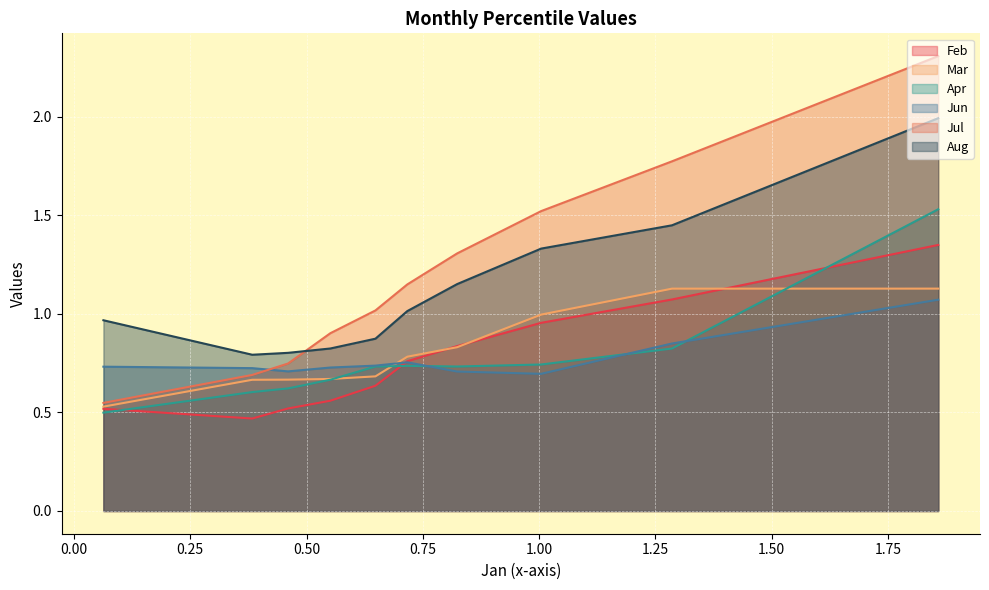

What is the spread (max minus min) of values at pct45?

0.4